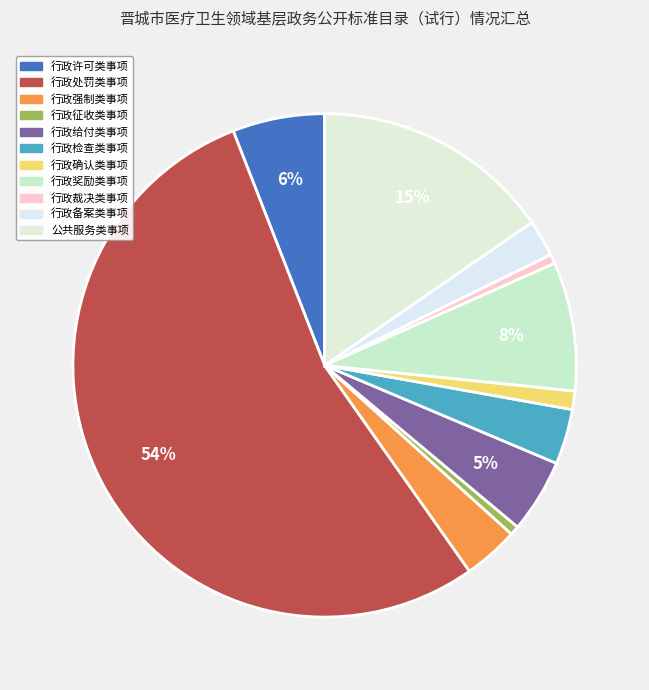

To the nearest percent, what portion does 行政奖励类事项 represent?

8%